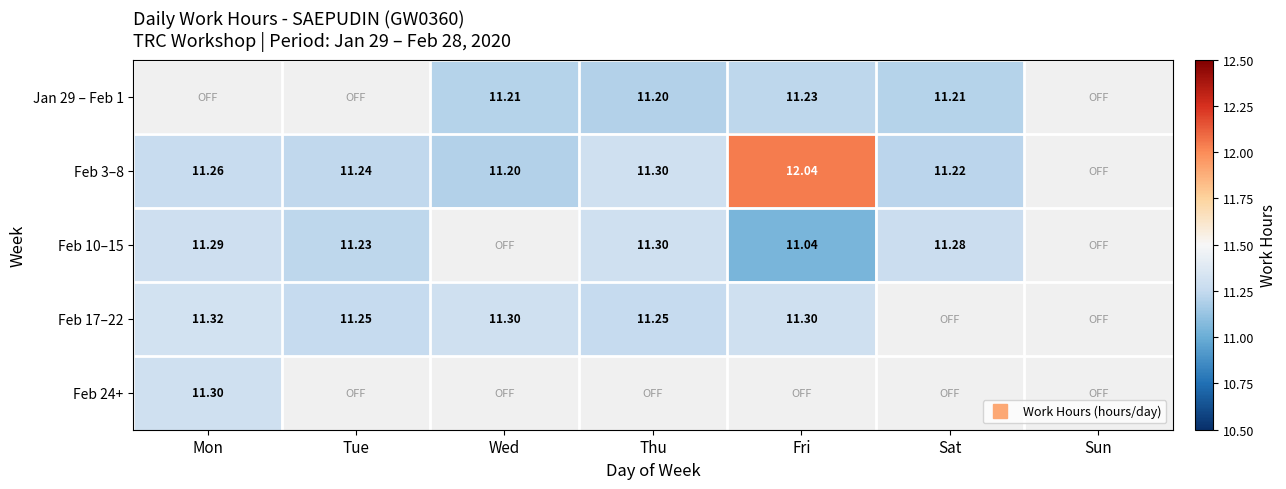

How many data points does each series have?

7